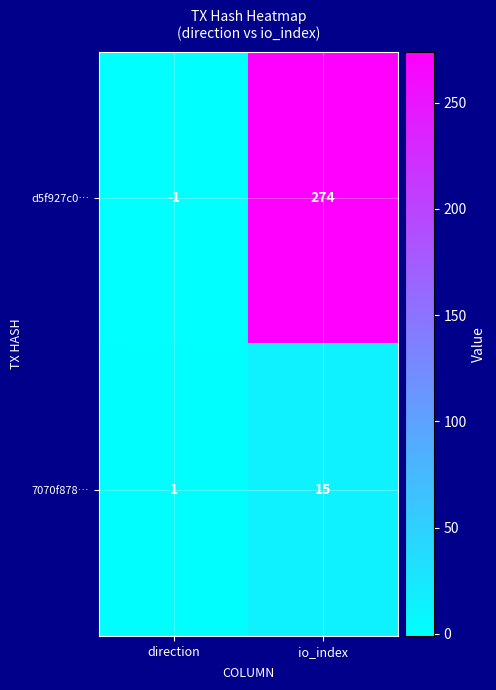

Is it true that 7070f878… equals 2 at direction?

False